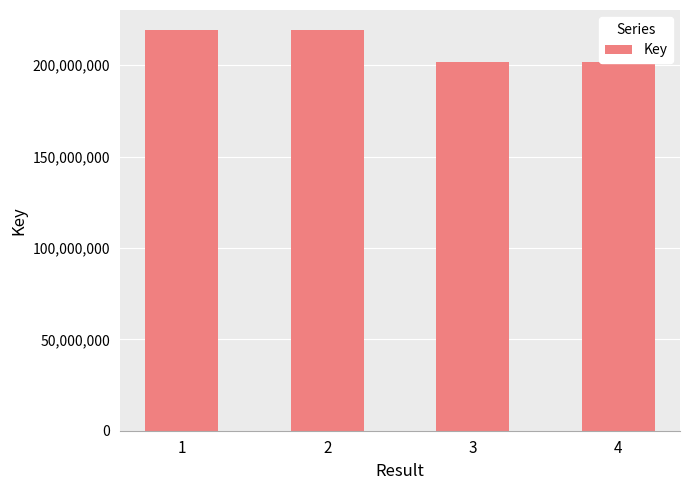

Which category has the lowest value across all series?

4